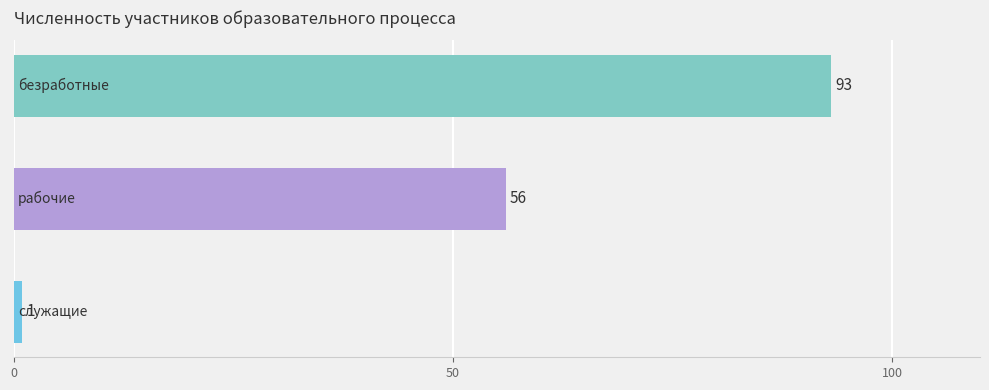

What is the maximum value shown in the chart?

93